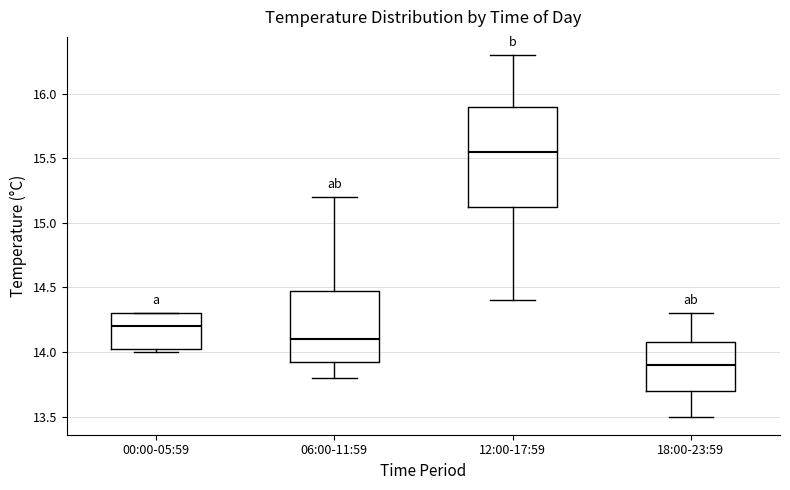

Reading left to right, transcribe this box plot: for each box, give where its median line is, the range the box spans, and where its two whiskers end, as read against the y-axis. The values are not printed on the chart, so give them approximately, as read against the axis.

00:00-05:59: median 14.20, box 14.05 to 14.30, whiskers 14.00 to 14.30
06:00-11:59: median 14.10, box 13.95 to 14.50, whiskers 13.80 to 15.20
12:00-17:59: median 15.55, box 15.15 to 15.90, whiskers 14.40 to 16.30
18:00-23:59: median 13.90, box 13.70 to 14.10, whiskers 13.50 to 14.30